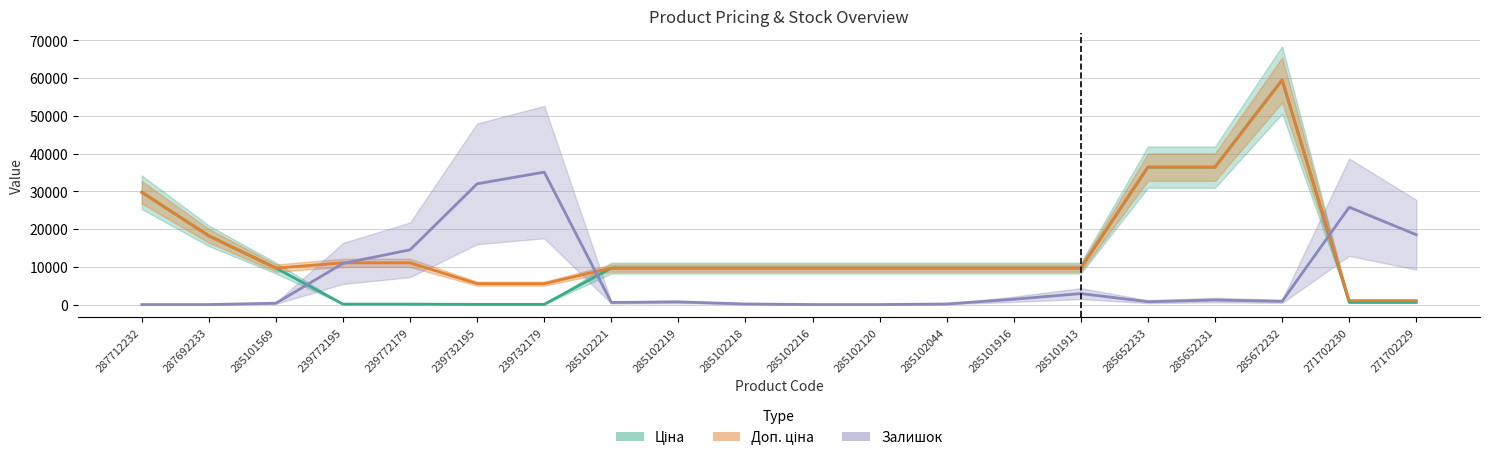

Does the chart display data point markers on the line(s)?

No